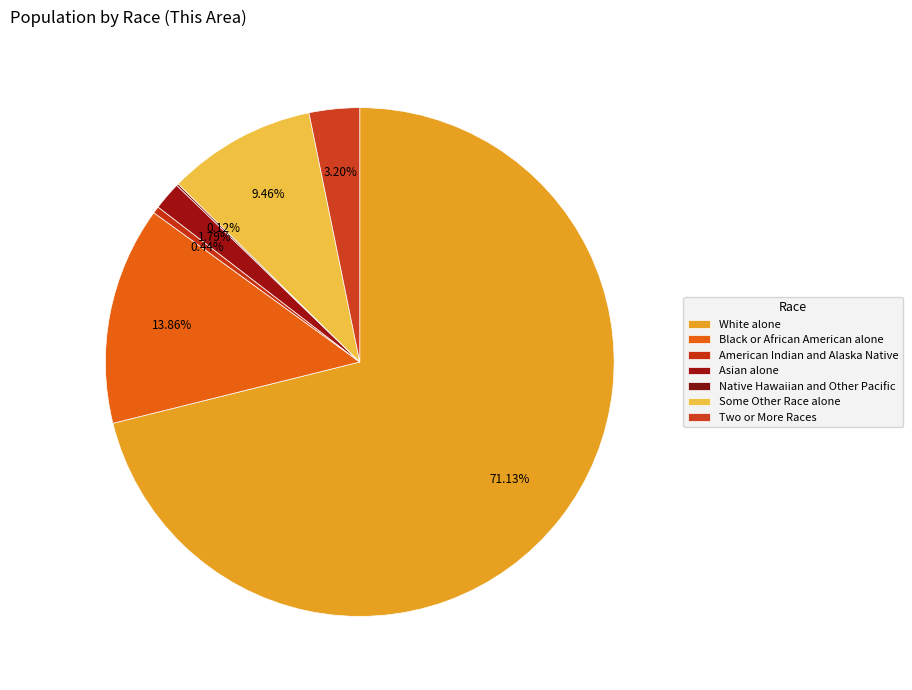

What is the total percentage of Asian alone and Native Hawaiian and Other Pacific?

1.9%